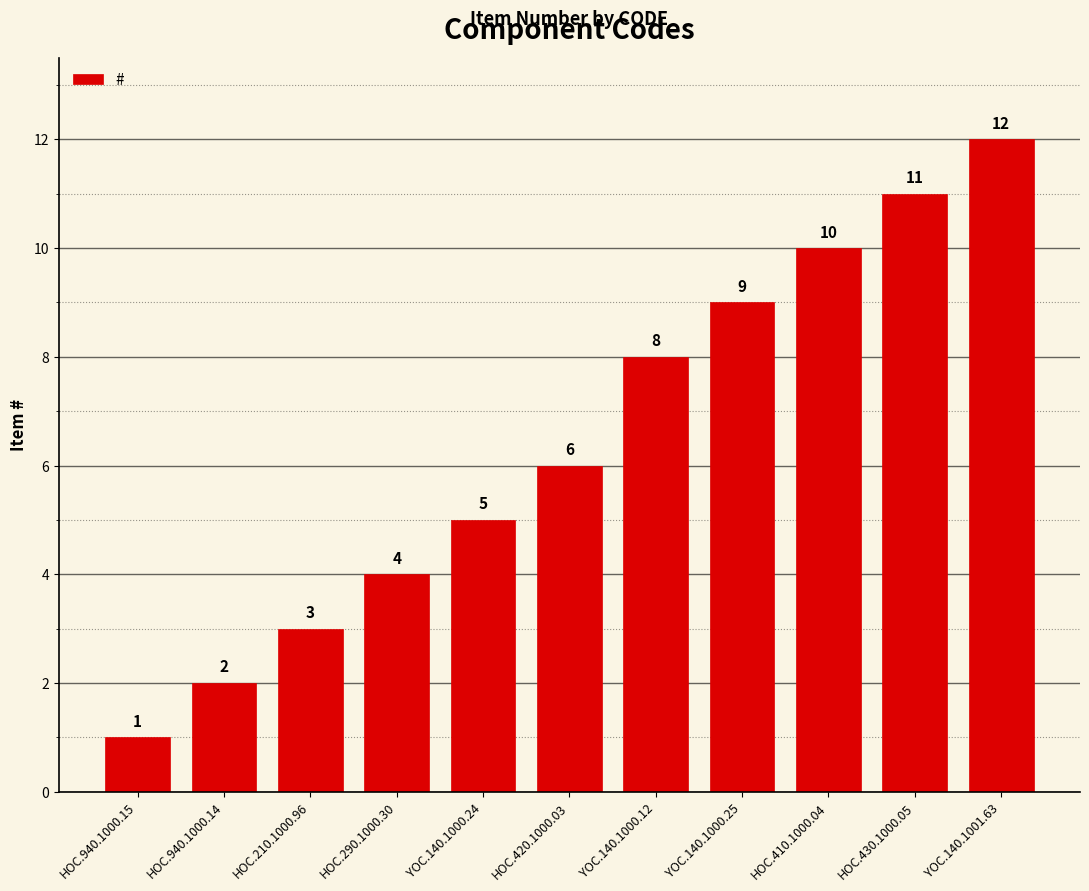

Which category has the lowest value across all series?

HOC.940.1000.15